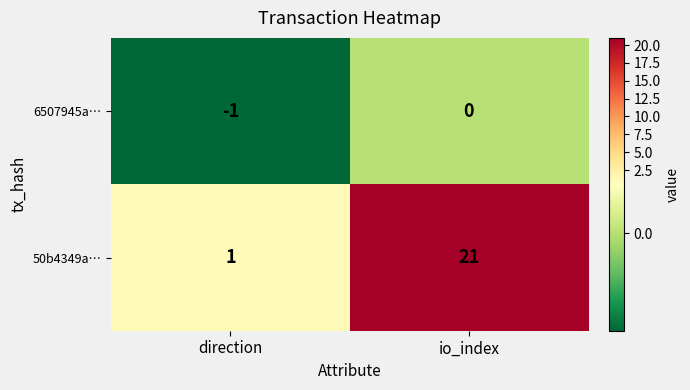

At which category is the sum across all series the highest?

io_index